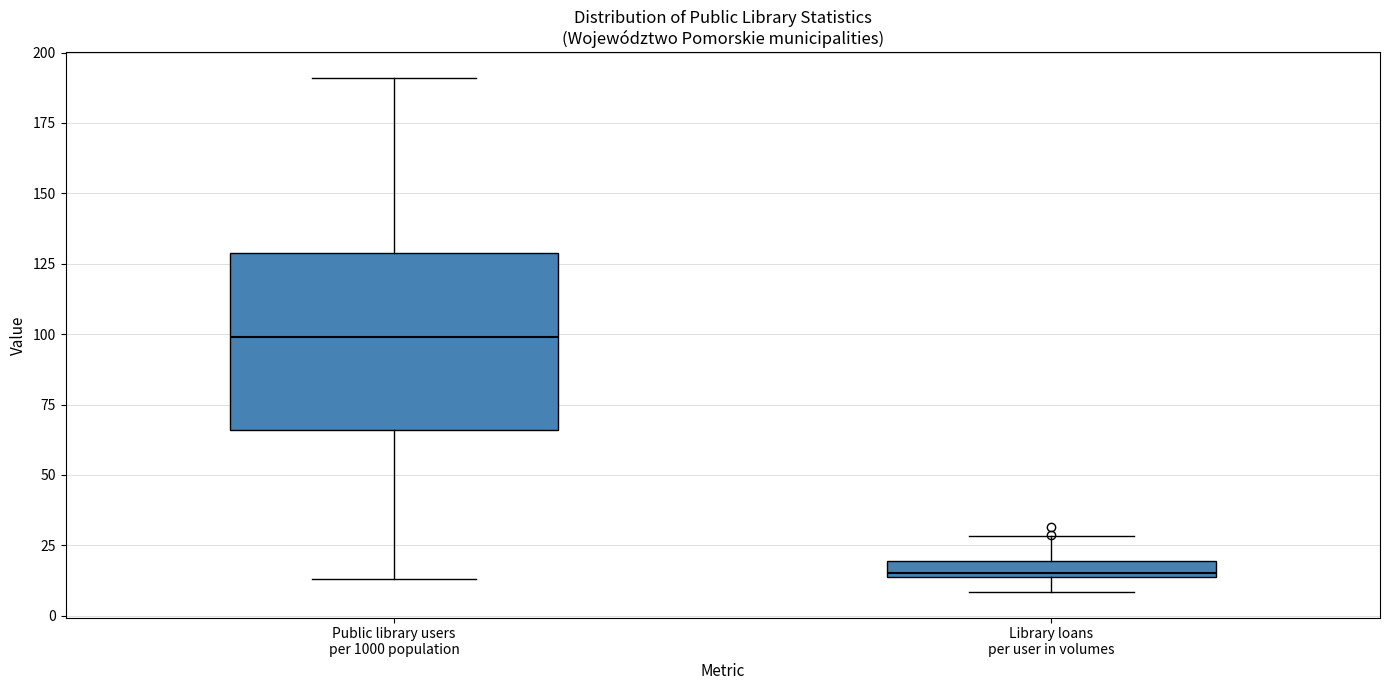

Which box has the lowest median line?

Library loans per user in volumes